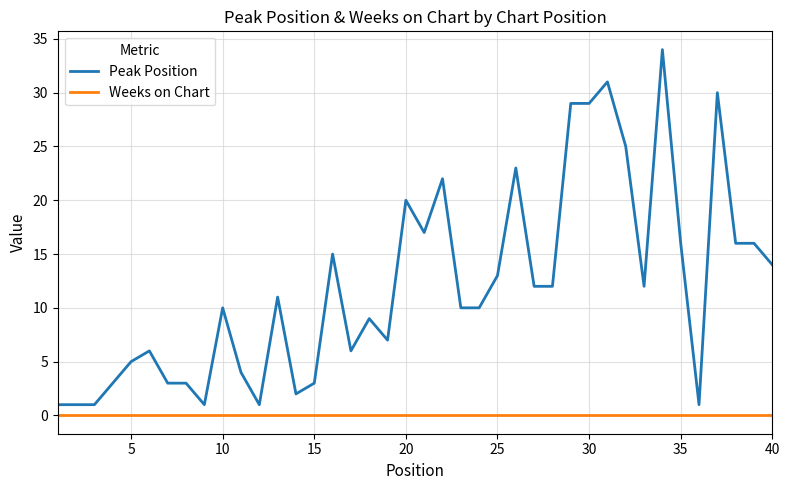

Which series has the largest range (max minus min)?

Peak Position